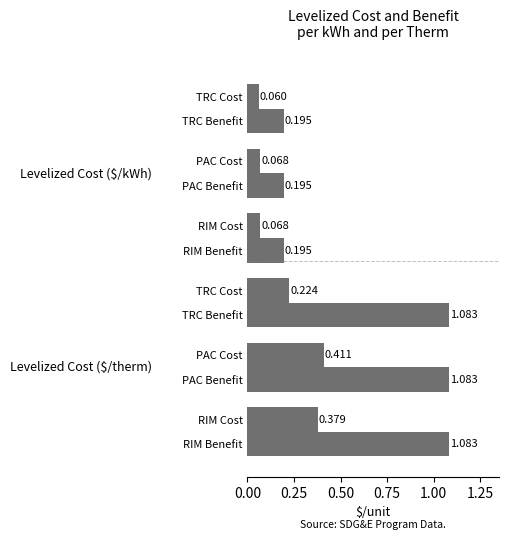

How many groups of bars are there?

3